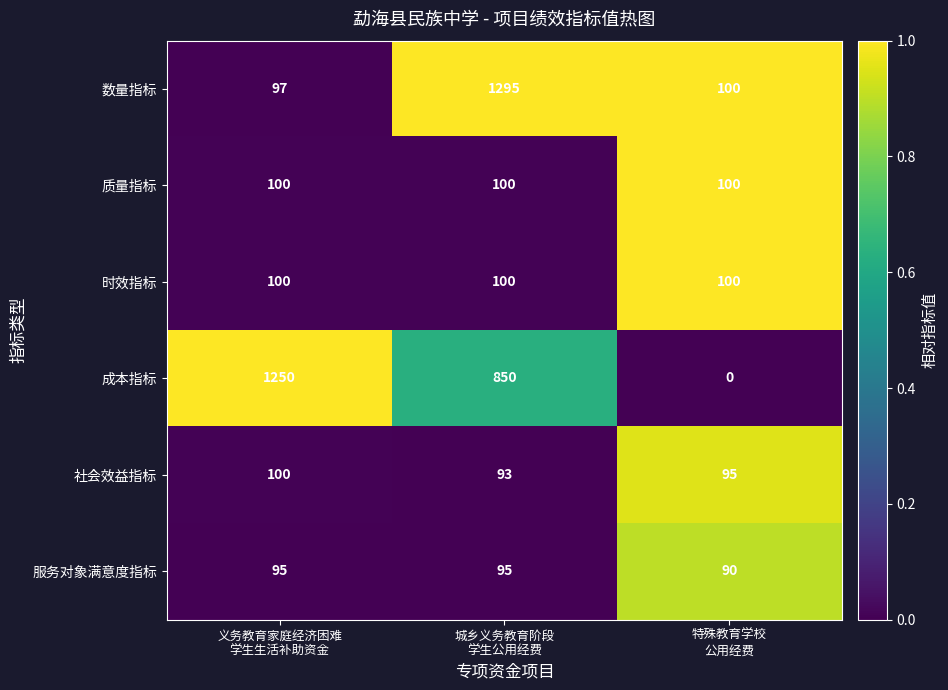

What is the sum of all 成本指标 values?

2100